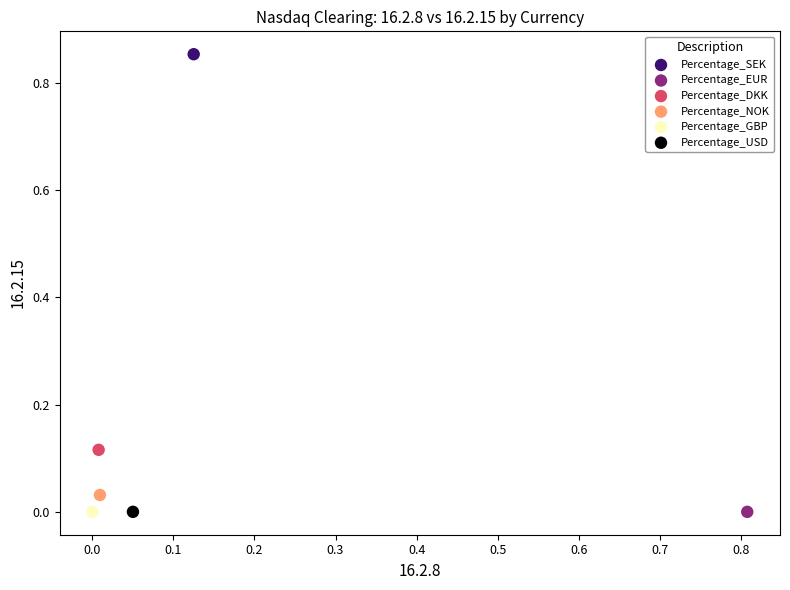

What are all the series names shown in the legend?

Percentage_SEK, Percentage_EUR, Percentage_DKK, Percentage_NOK, Percentage_GBP, Percentage_USD